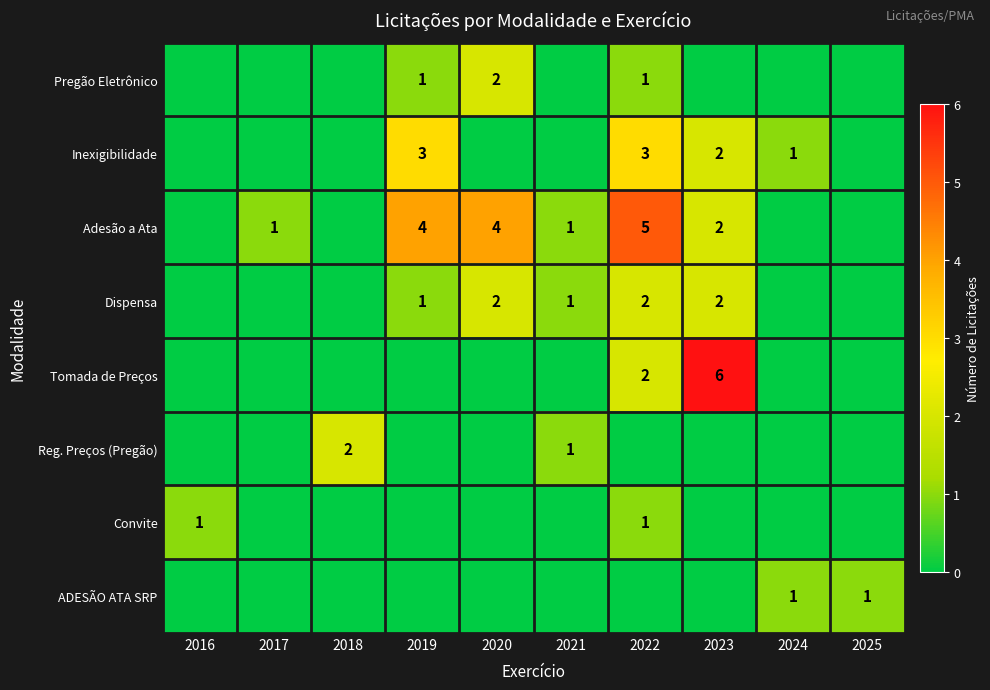

Which has a higher value, 2018 or 2017?

2018